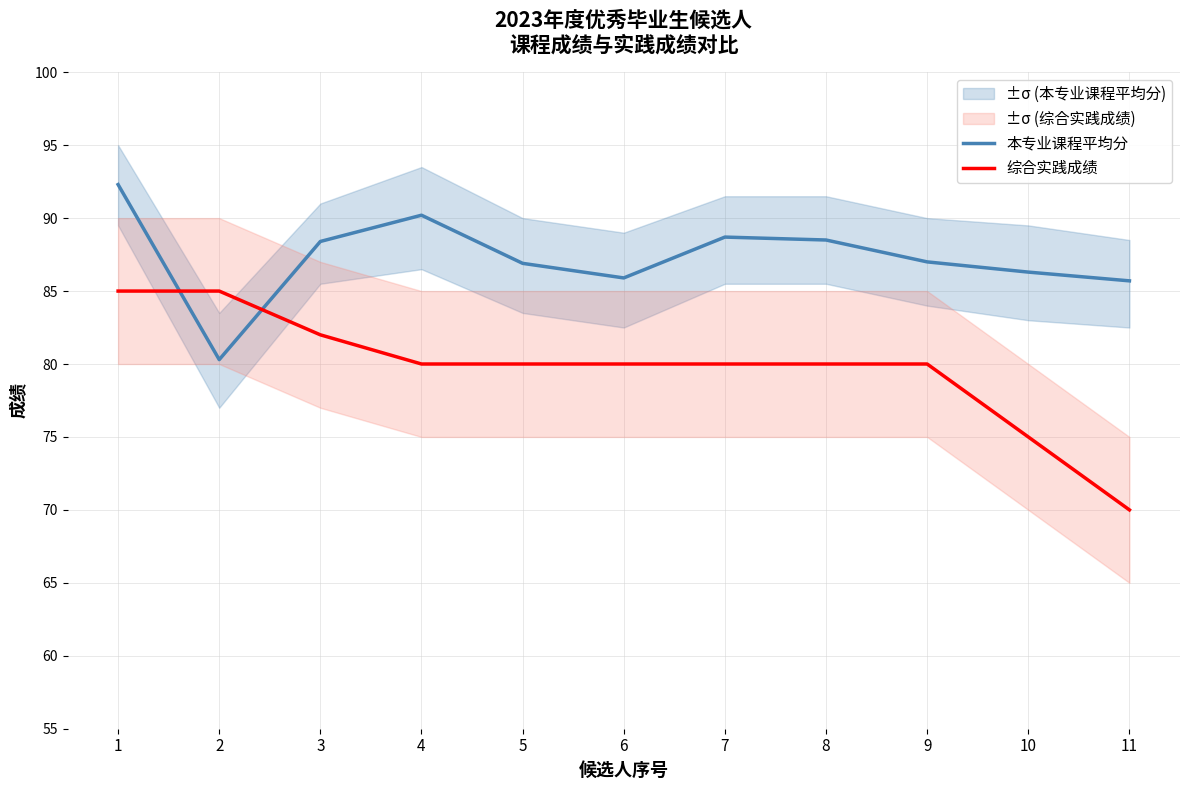

Which series has the largest total across all categories?

本专业课程平均分